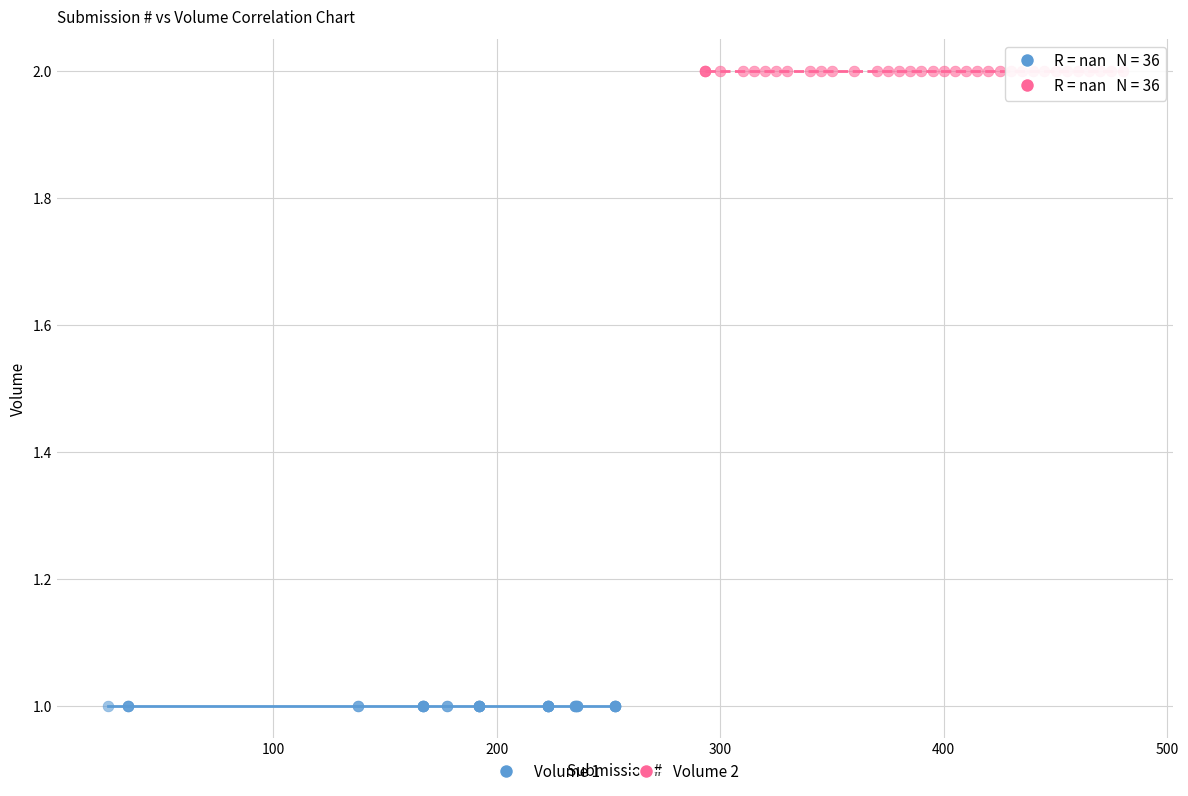

Which series contains the highest Y value?

Volume 2